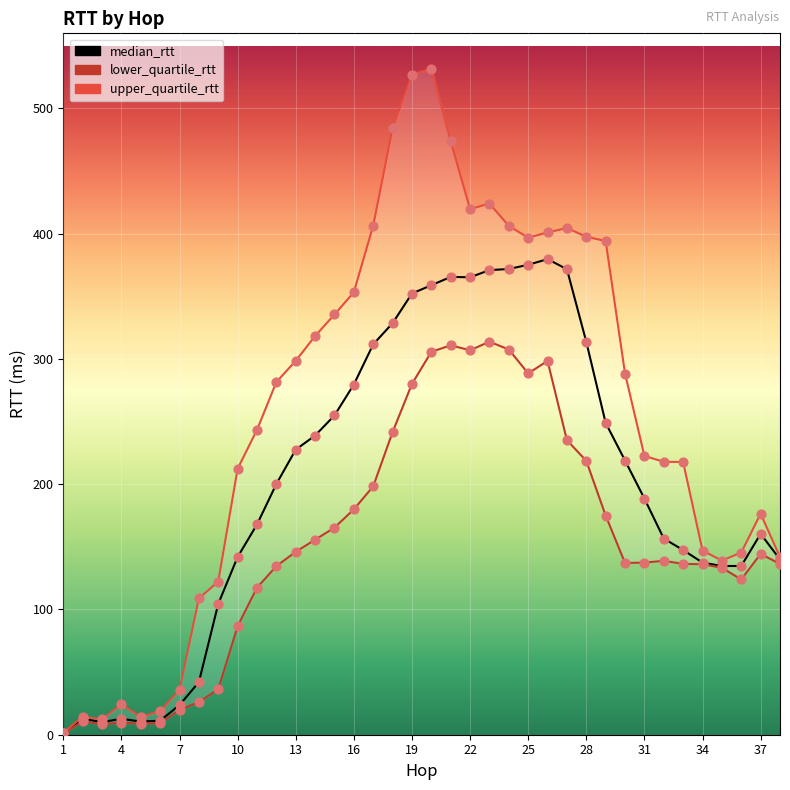

Is the value of lower_quartile_rtt at 35 greater than the value of upper_quartile_rtt at 26?

No